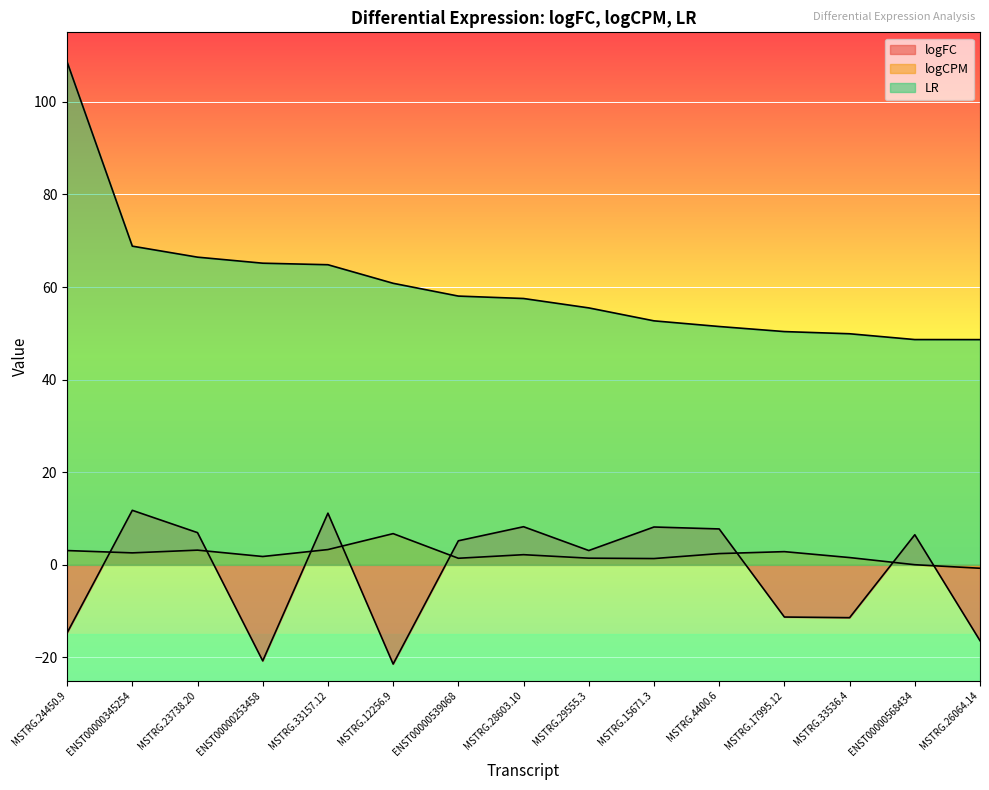

How many times do logCPM and logFC cross each other?

8